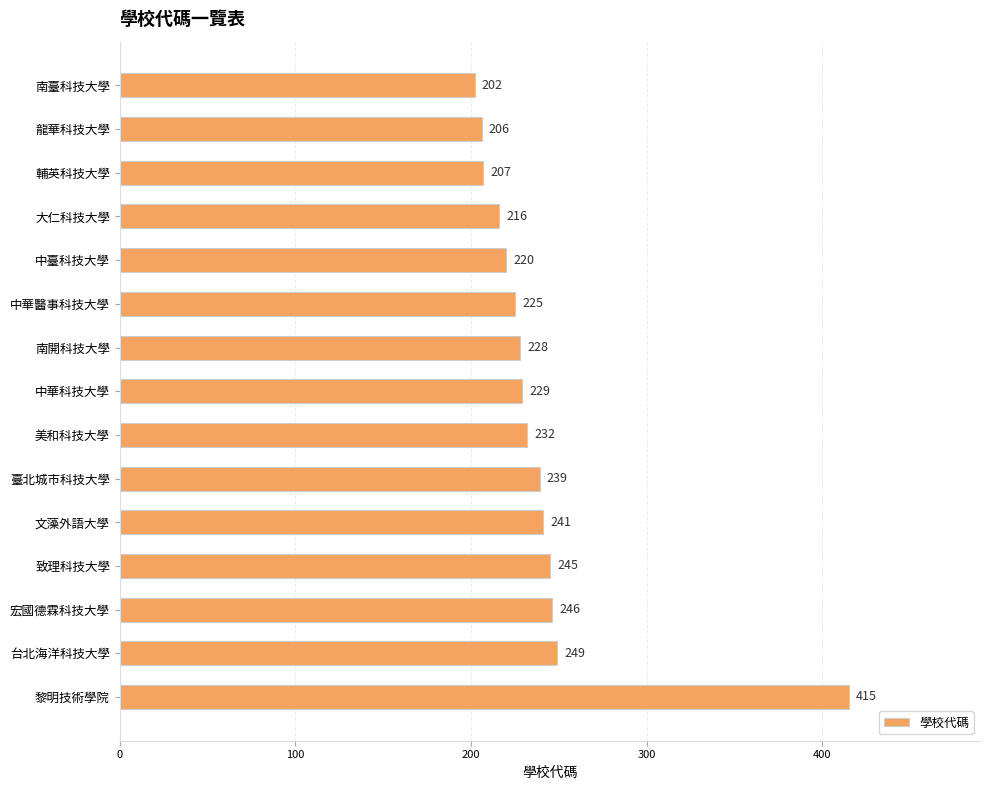

Reading top to bottom, transcribe all the data shown in this chart.

202	206	207	216	220	225	228	229	232	239	241	245	246	249	415